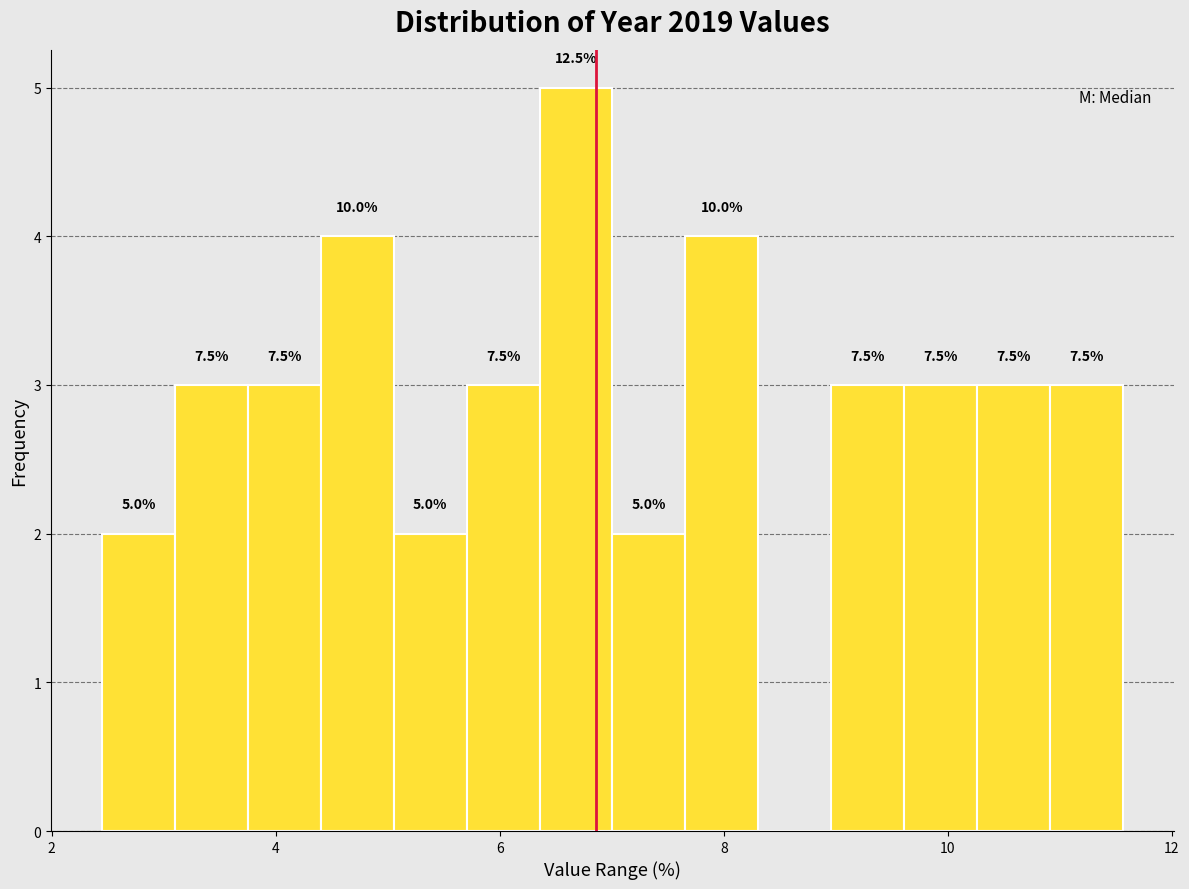

Read against the x-axis, roughly where is the centre of the tallest bar?

6.6